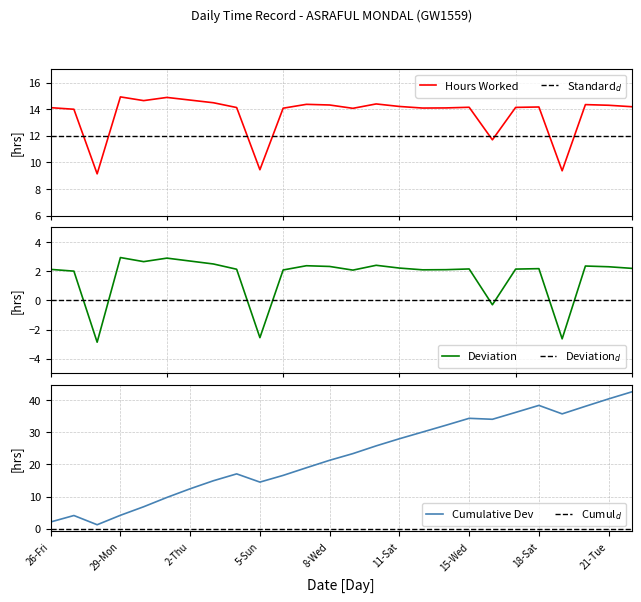

What is the difference between the maximum and minimum values?

5.8